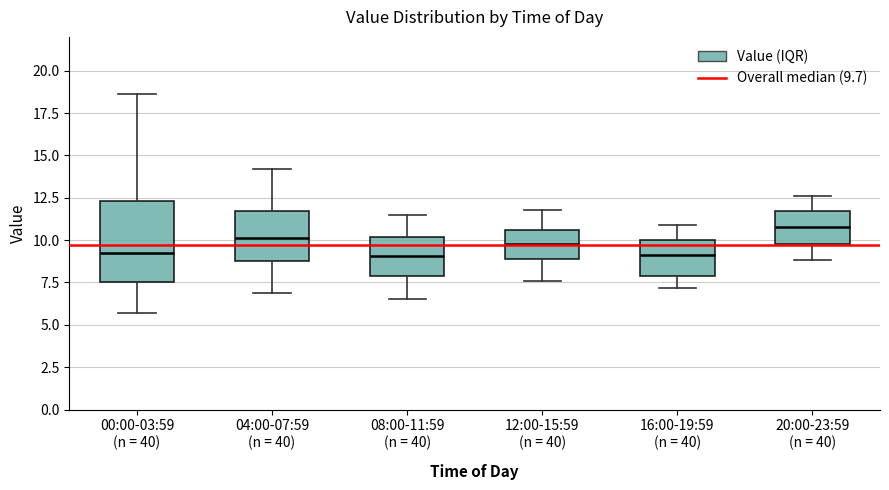

Where is the lower edge of the box for 08:00-11:59 (n = 40) on the y-axis? The values are not printed on the chart, so give them approximately, as read against the axis.

8.0